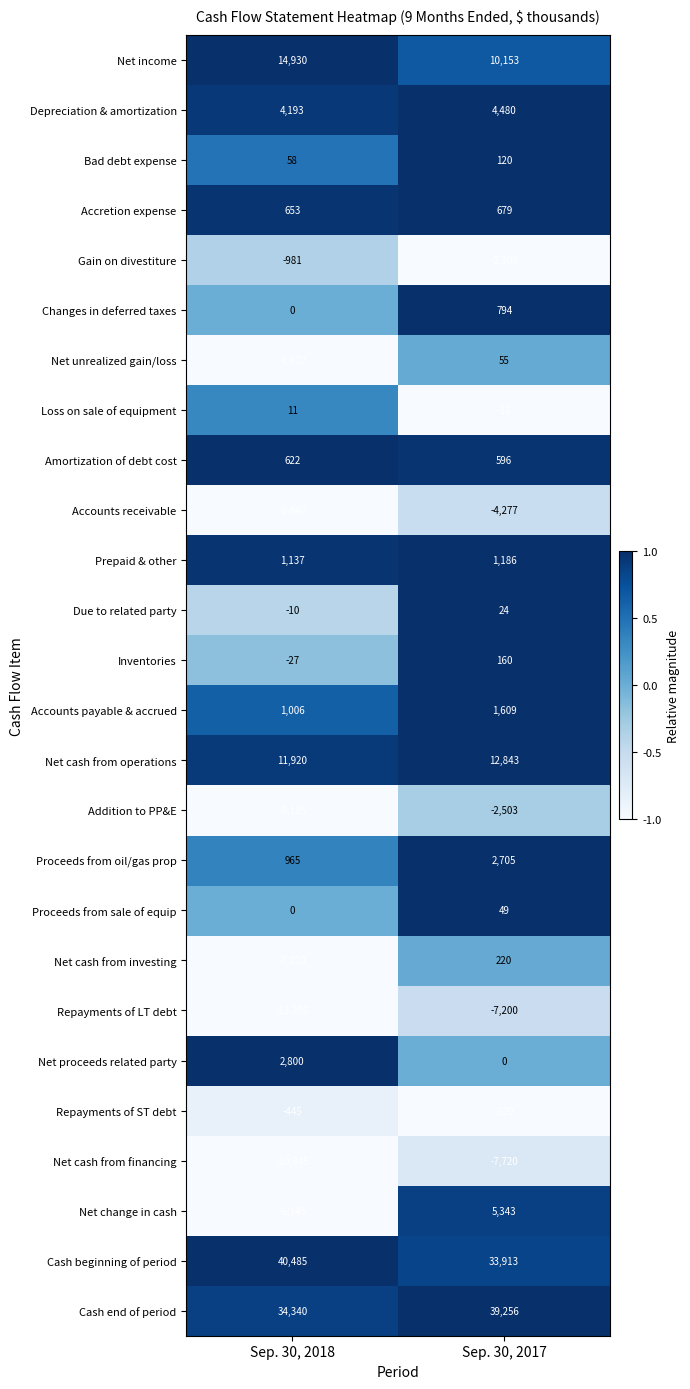

Which series has the largest total across all categories?

Cash beginning of period